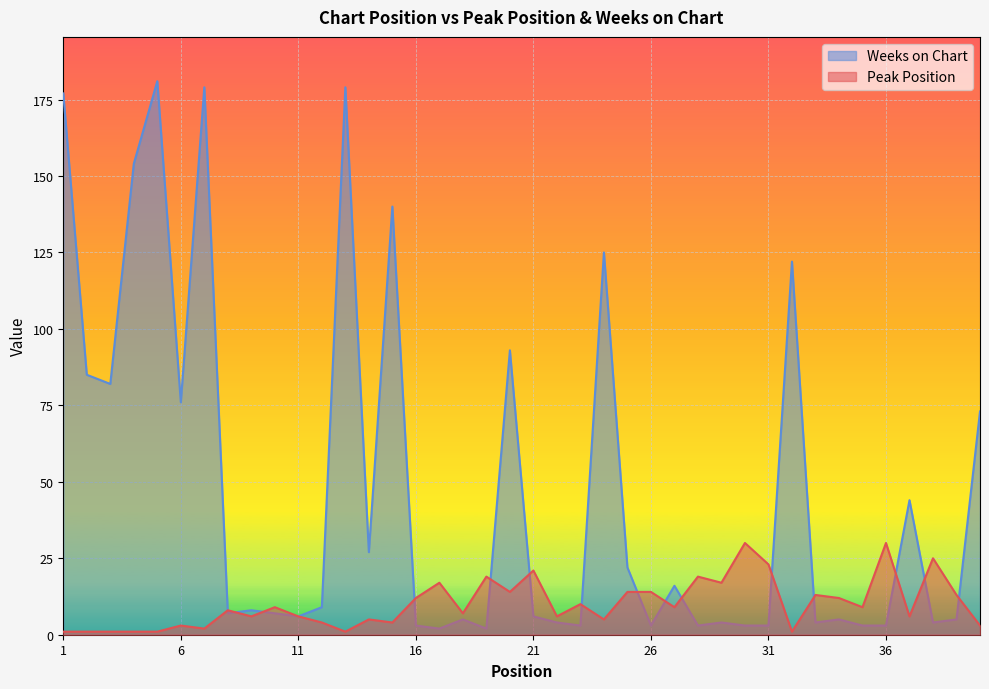

Which category has the lowest value in the Peak Position series?

1